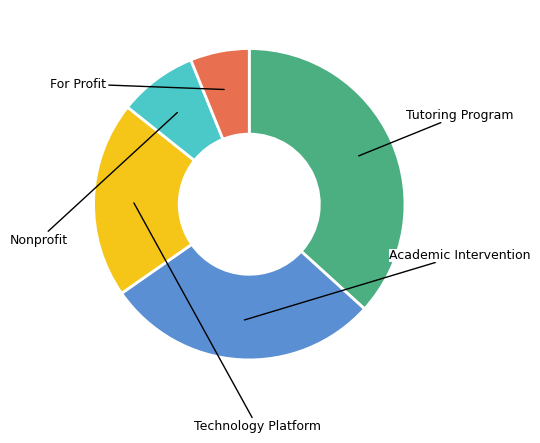

Is there any slice that represents more than half of the pie?

No